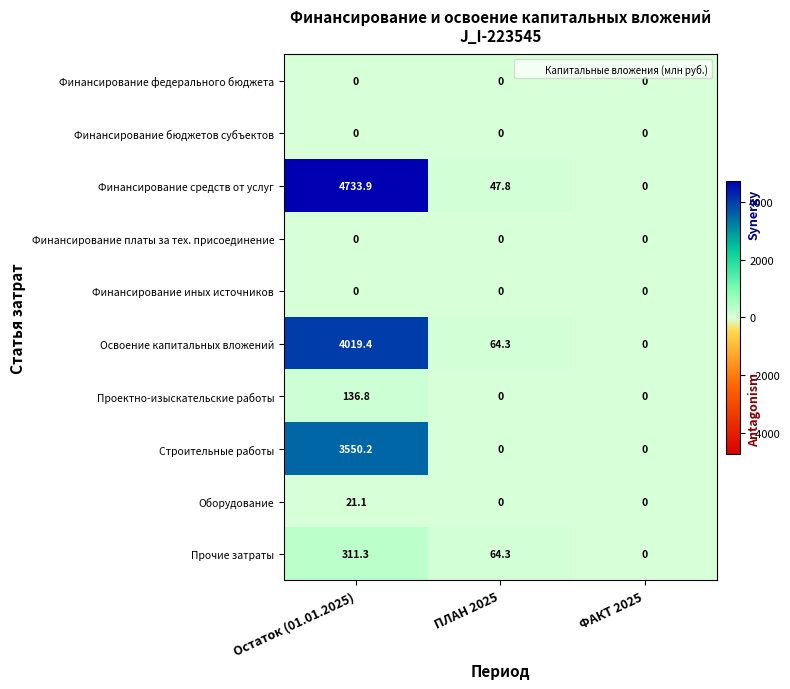

At how many categories does at least one series exceed 2299?

1